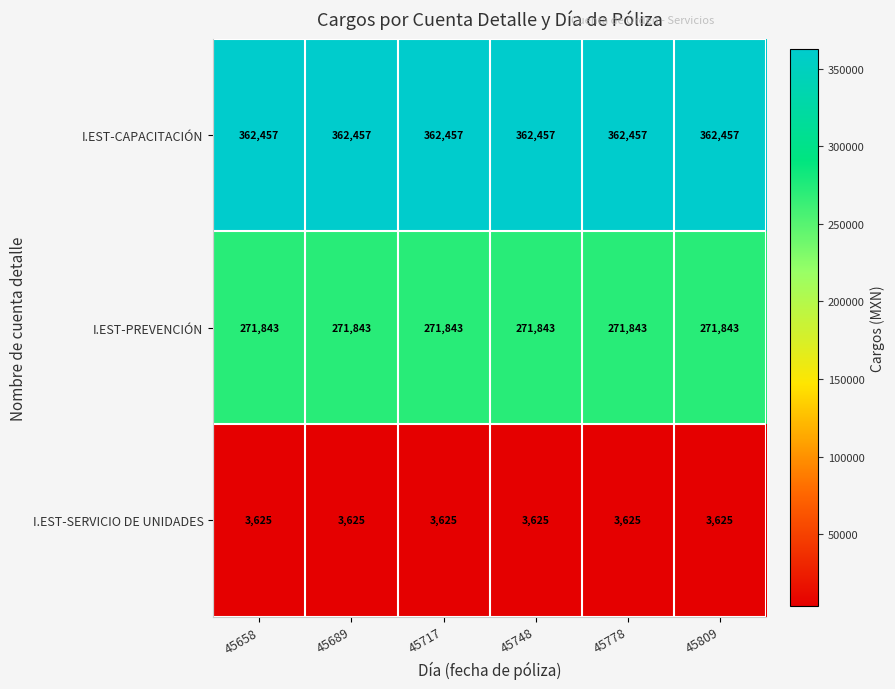

True or false: I.EST-CAPACITACIÓN has a value of 362457 at 45717.

True